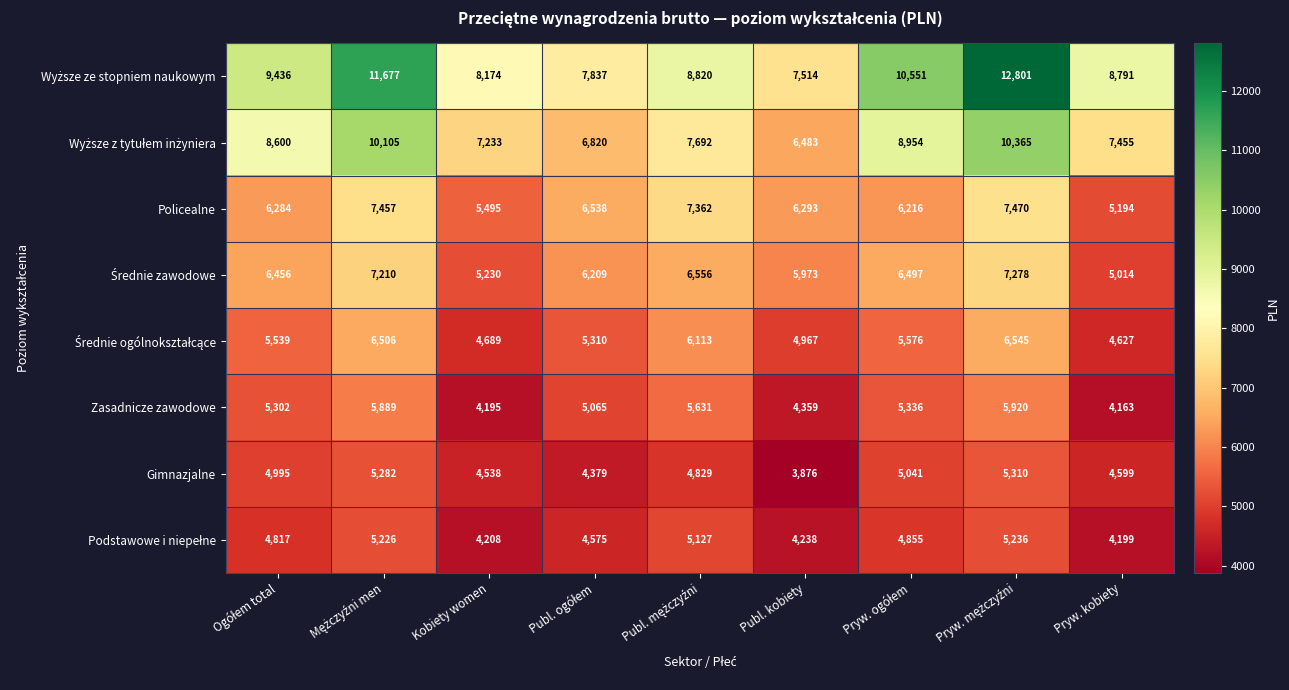

At how many categories does at least one series exceed 8049?

7